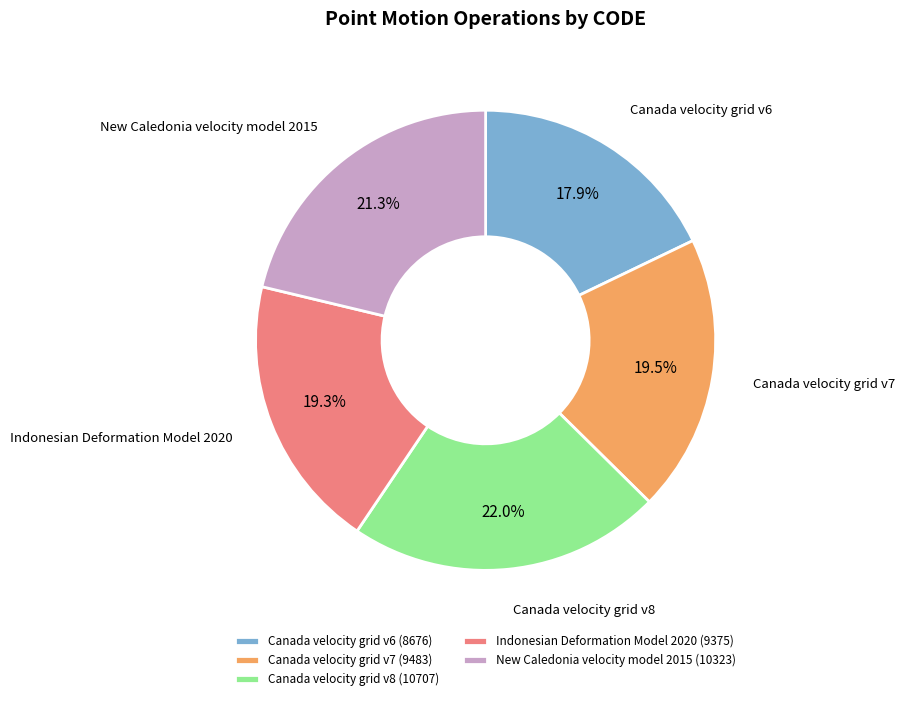

Is Canada velocity grid v8 the majority of the pie?

No